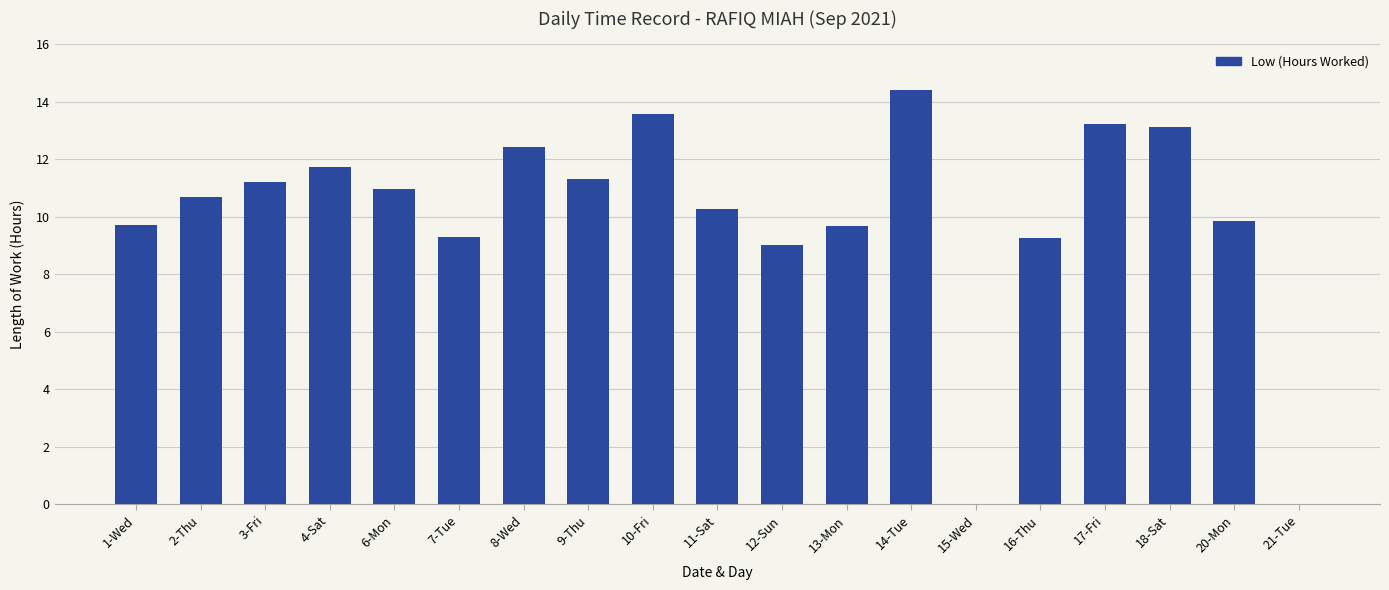

What is the change in value from 3-Fri to 11-Sat?

-0.9